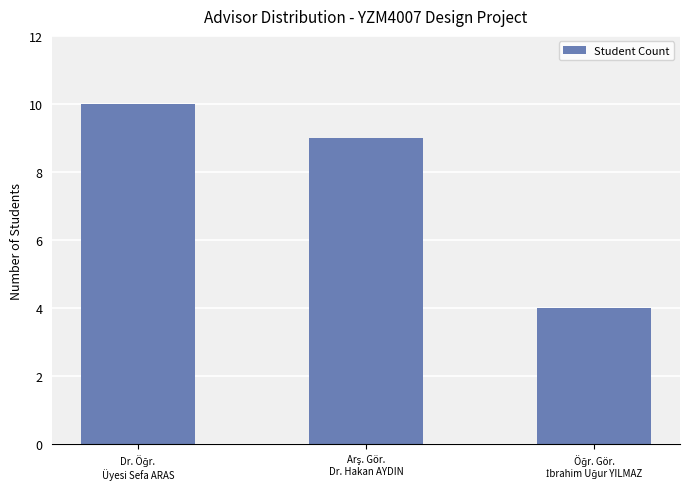

How many categories are shown in the chart?

3